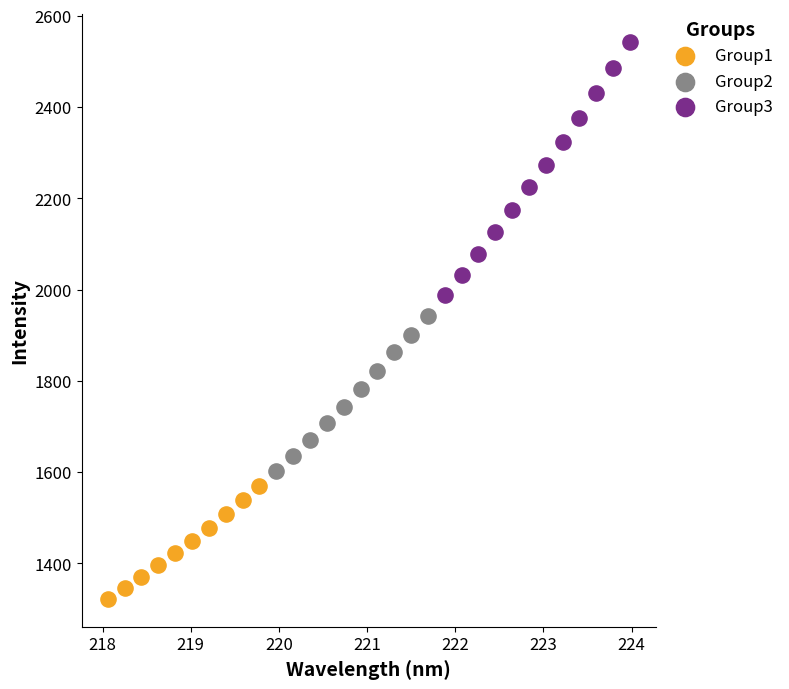

Which series has the widest spread of Y values?

Group3